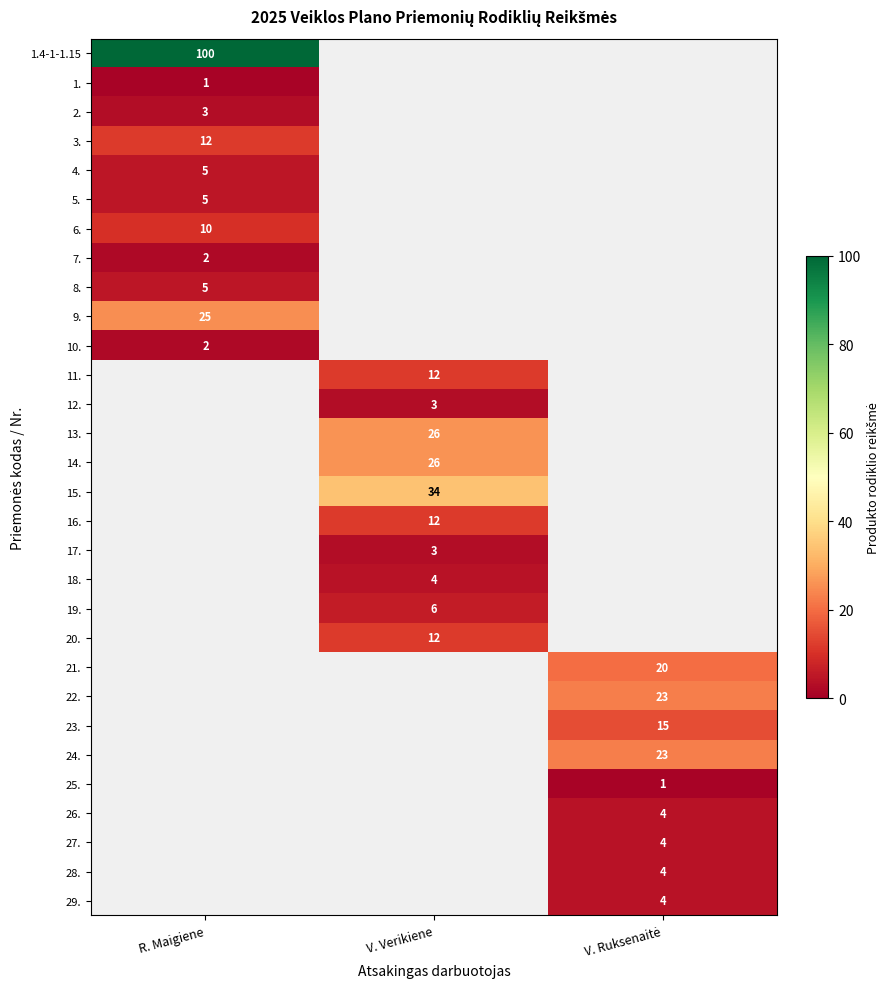

Which label corresponds to the smallest value in the chart?

R. Maigiene